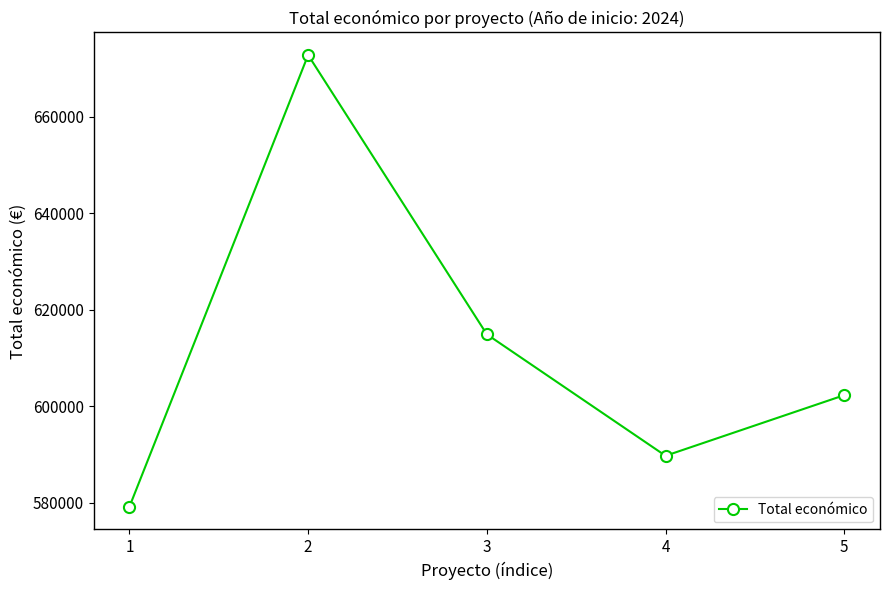

How many points are higher than both their immediate neighbors (excluding endpoints)?

1